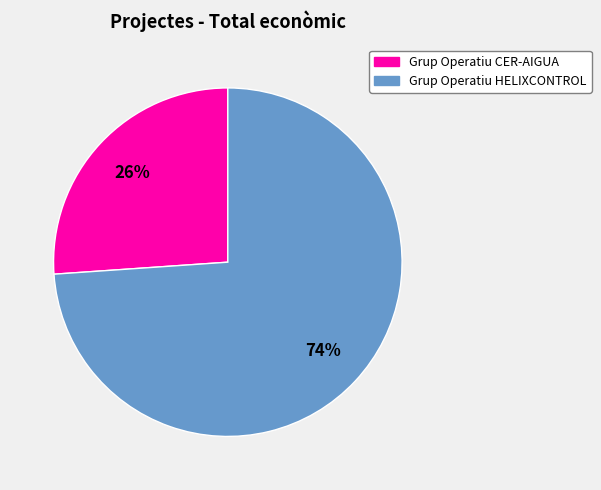

Approximately how many times larger is the value at Grup Operatiu HELIXCONTROL compared to Grup Operatiu CER-AIGUA?

2.8